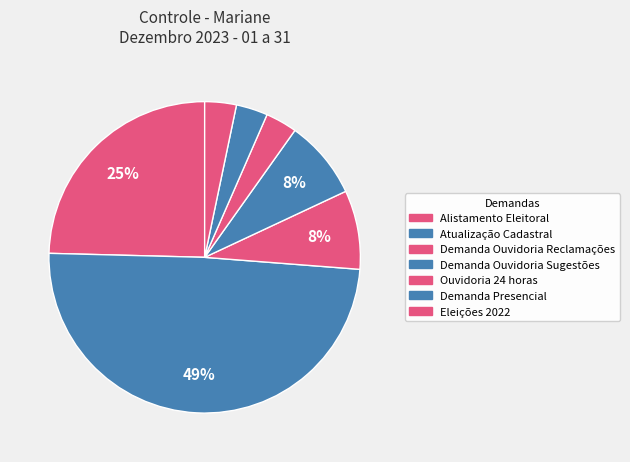

Combined, do Demanda Presencial and Demanda Ouvidoria Sugestões account for over 50%?

No